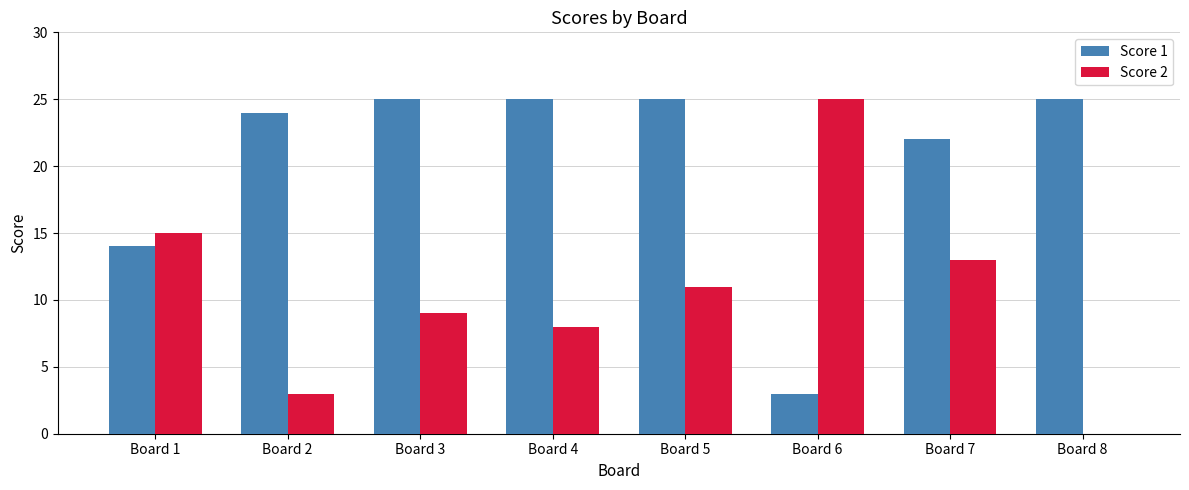

Are the bars horizontal?

No